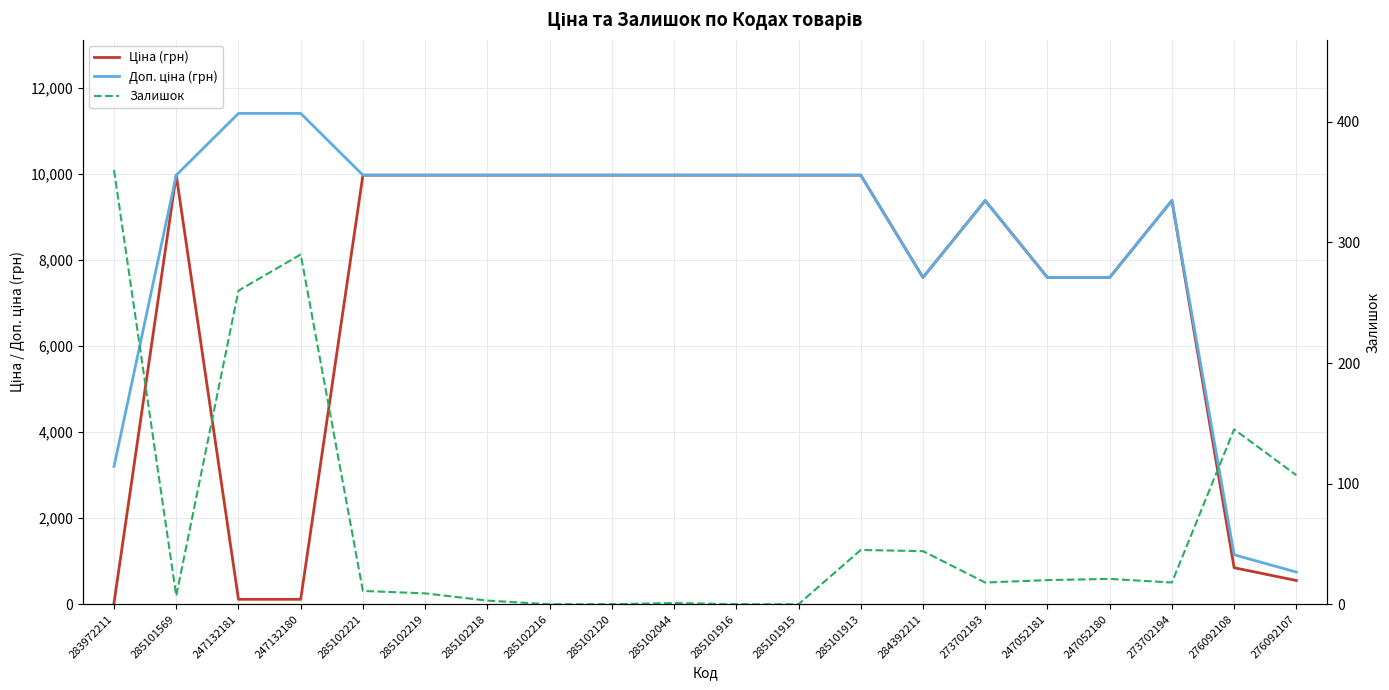

At which category does Доп. ціна (грн) reach its first local valley?

284392211